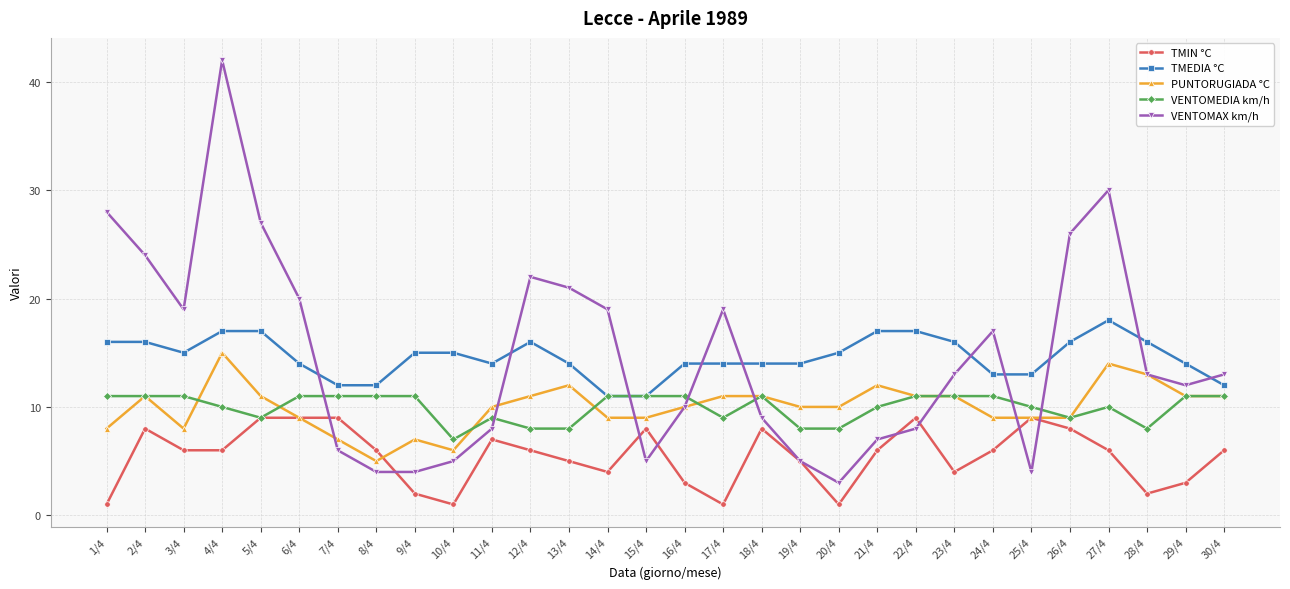

What are all the series names shown in the legend?

TMIN °C, TMEDIA °C, PUNTORUGIADA °C, VENTOMEDIA km/h, VENTOMAX km/h